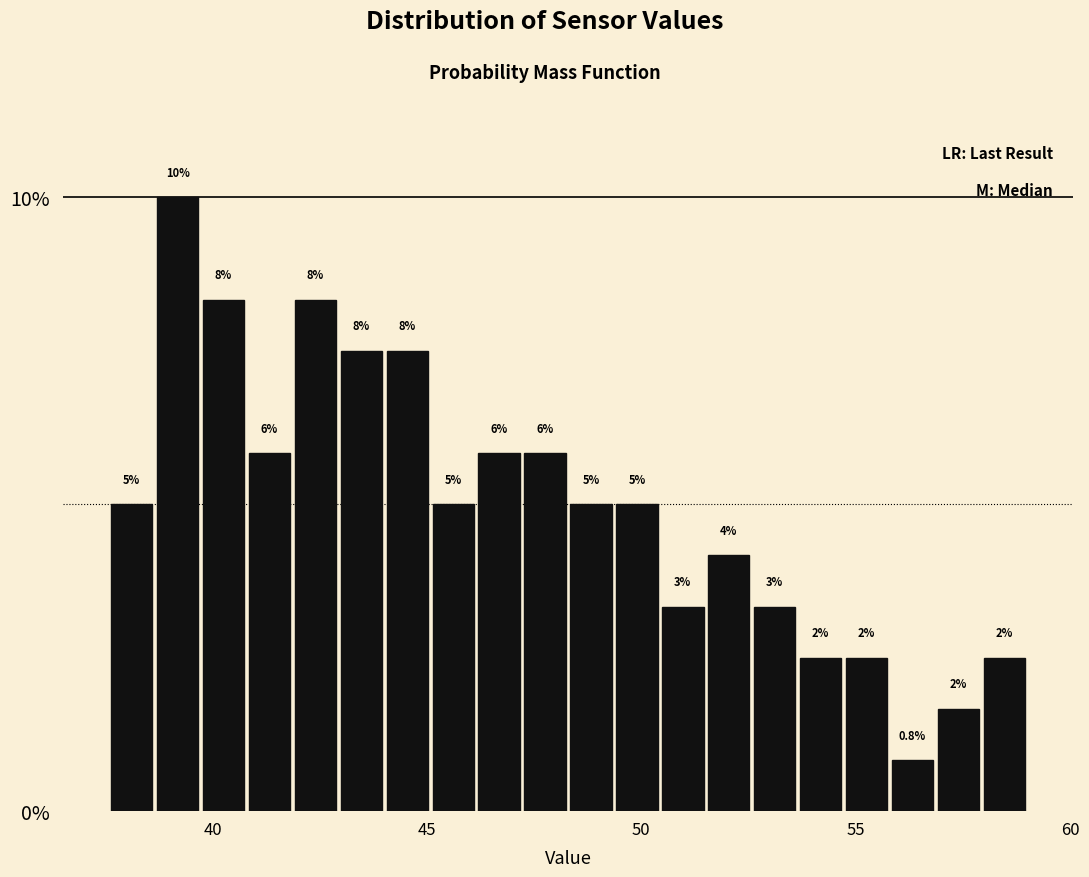

Read against the x-axis, roughly where is the centre of the tallest bar?

39.0